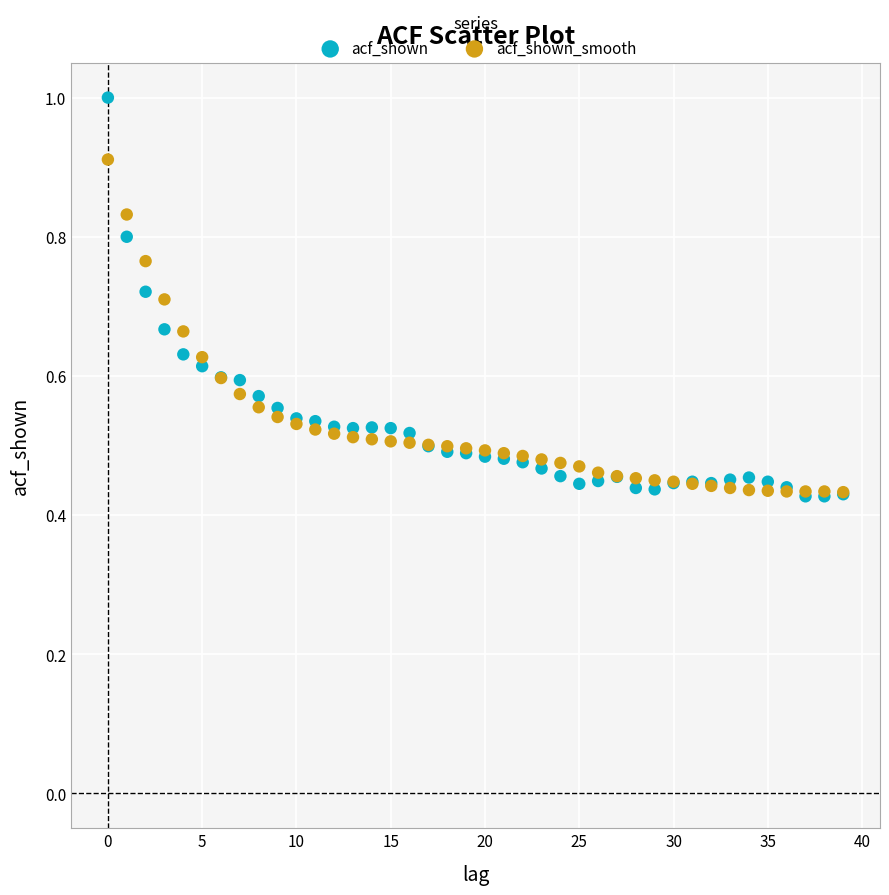

Which series has the largest Y range (max minus min)?

acf_shown